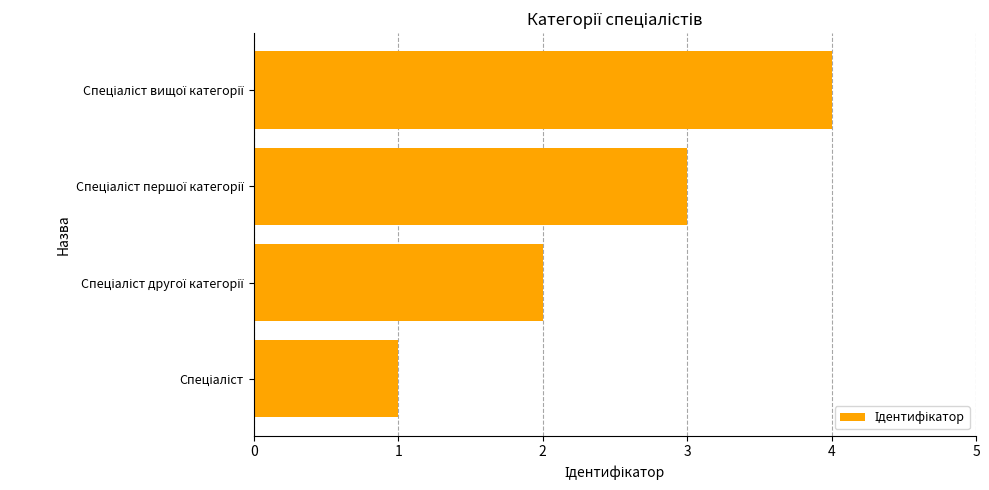

What is the difference between the maximum and minimum values?

3